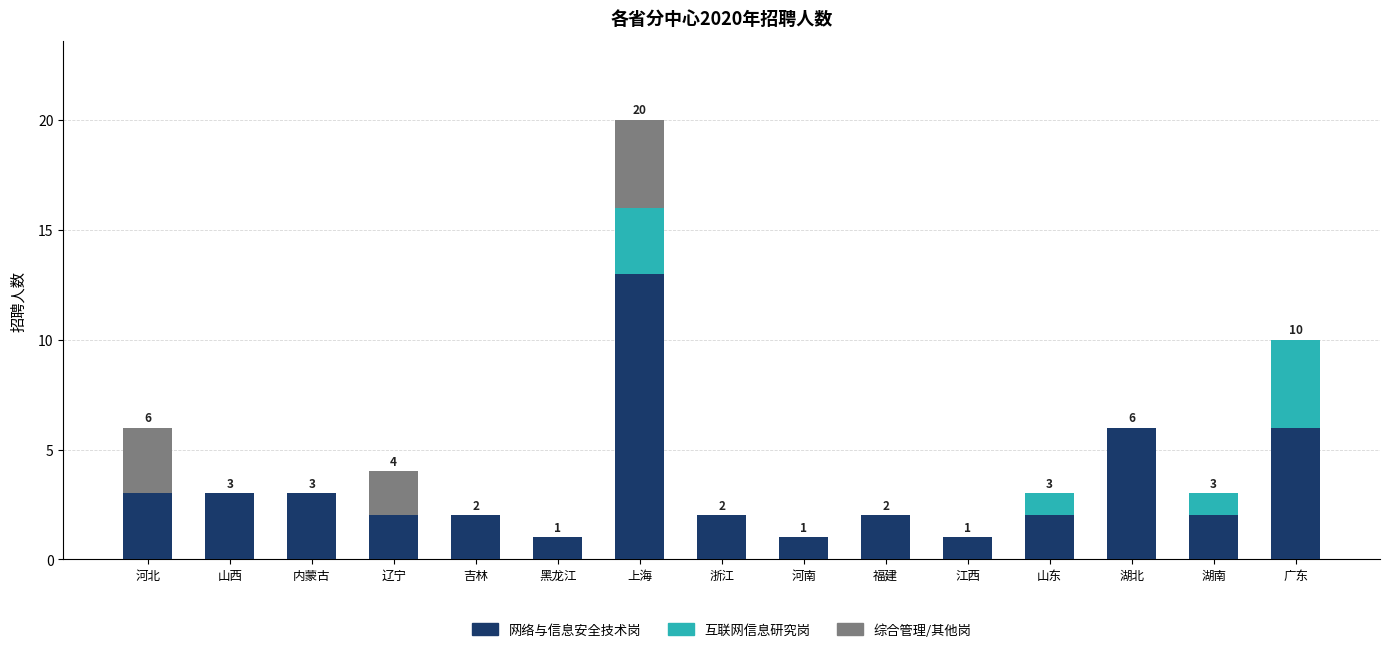

Is it true that 网络与信息安全技术岗 equals 3 at 内蒙古?

True